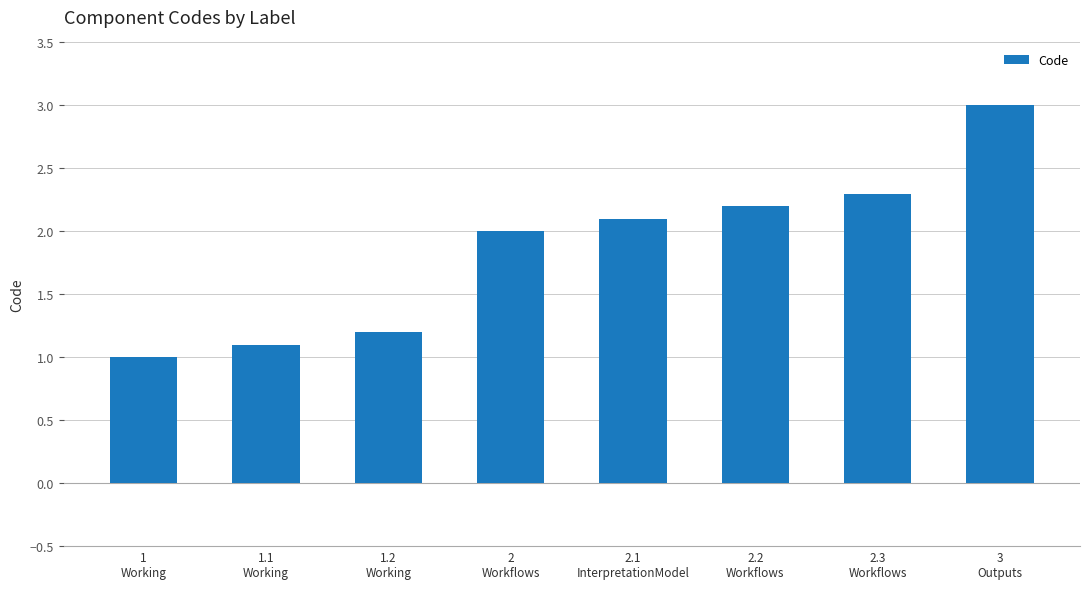

What is the smallest value displayed?

1.0